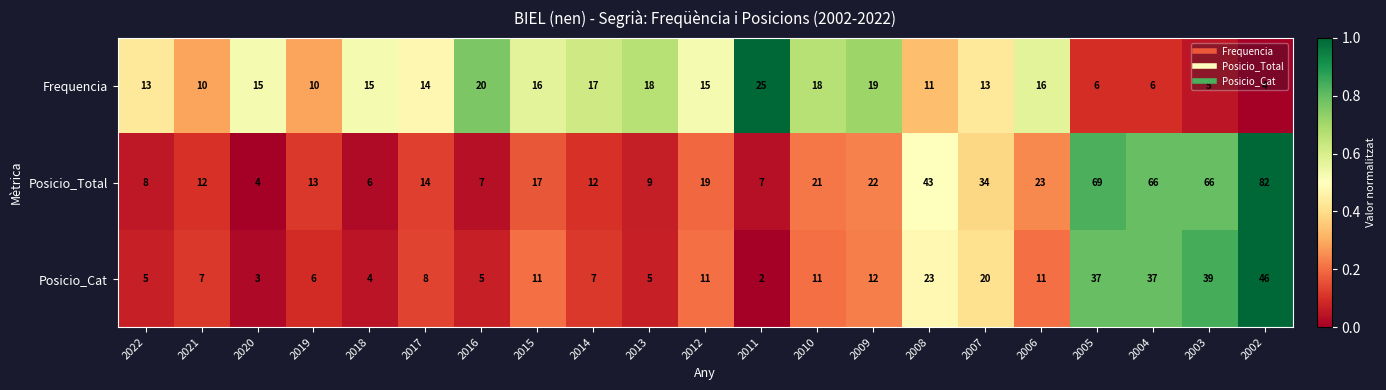

How many categories are shown in the chart?

21